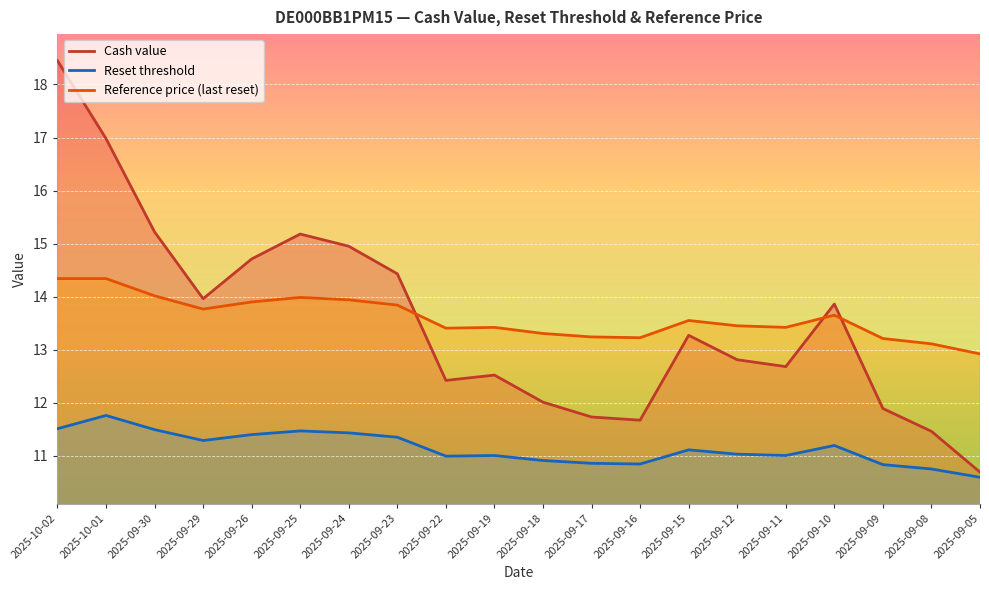

The value of Reset threshold at 2025-09-25 is 11.5. True or false?

True